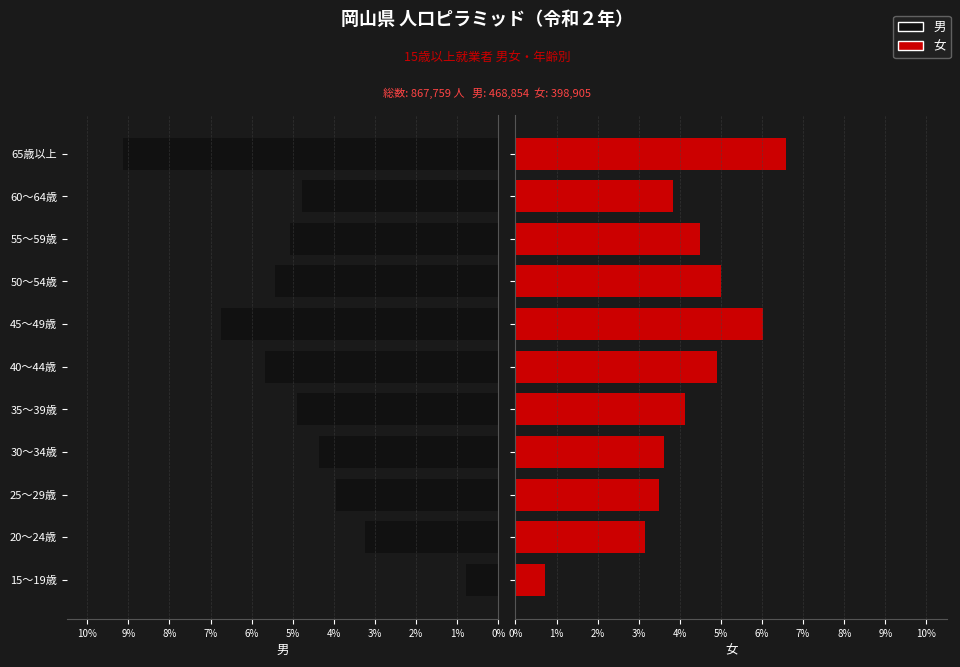

At how many categories does at least one series exceed 5?

5